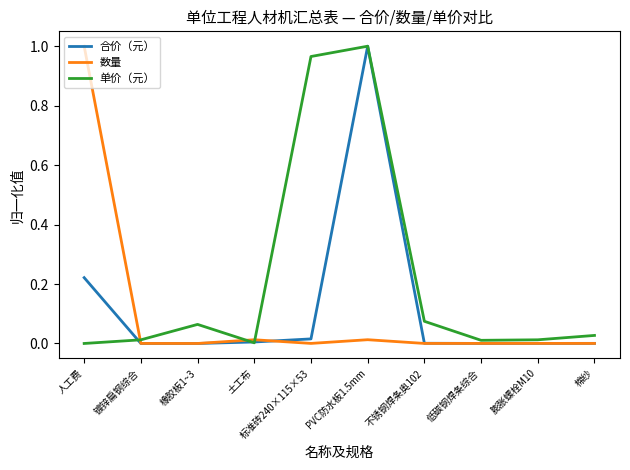

Is the value of 数量 at 镀锌扁钢综合 greater than the value of 单价（元） at PVC防水板1.5mm?

No